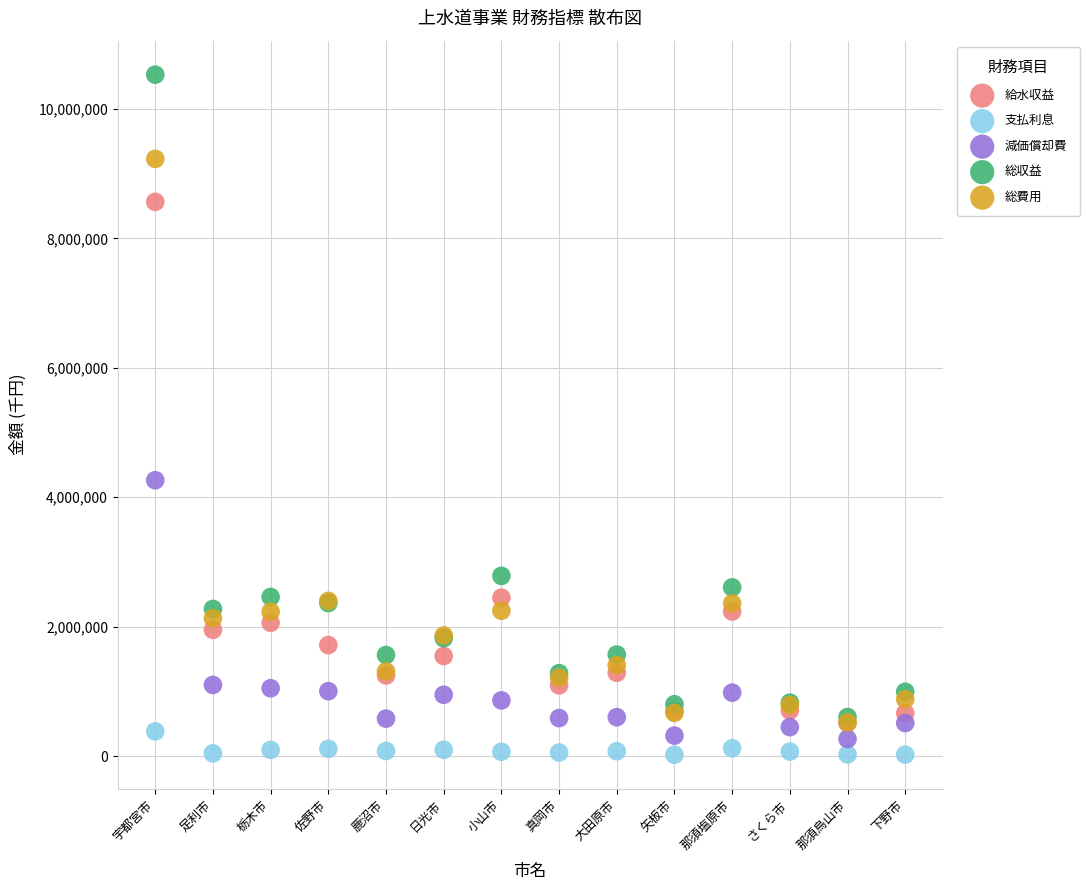

In the 総収益 series, what Y value is closest to 5566568?

2785696